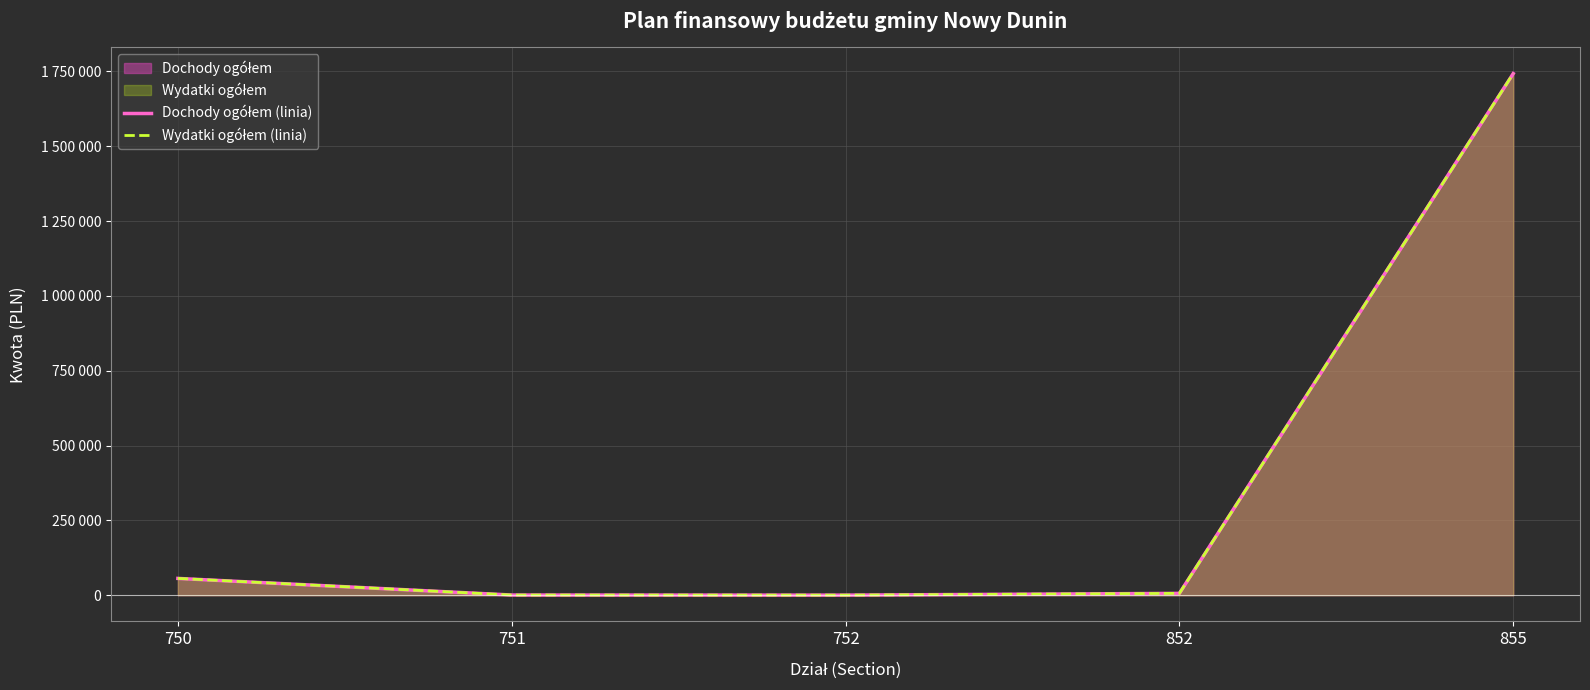

At 855, list the series in order from smallest to largest.

Dochody ogółem (linia), Wydatki ogółem (linia)